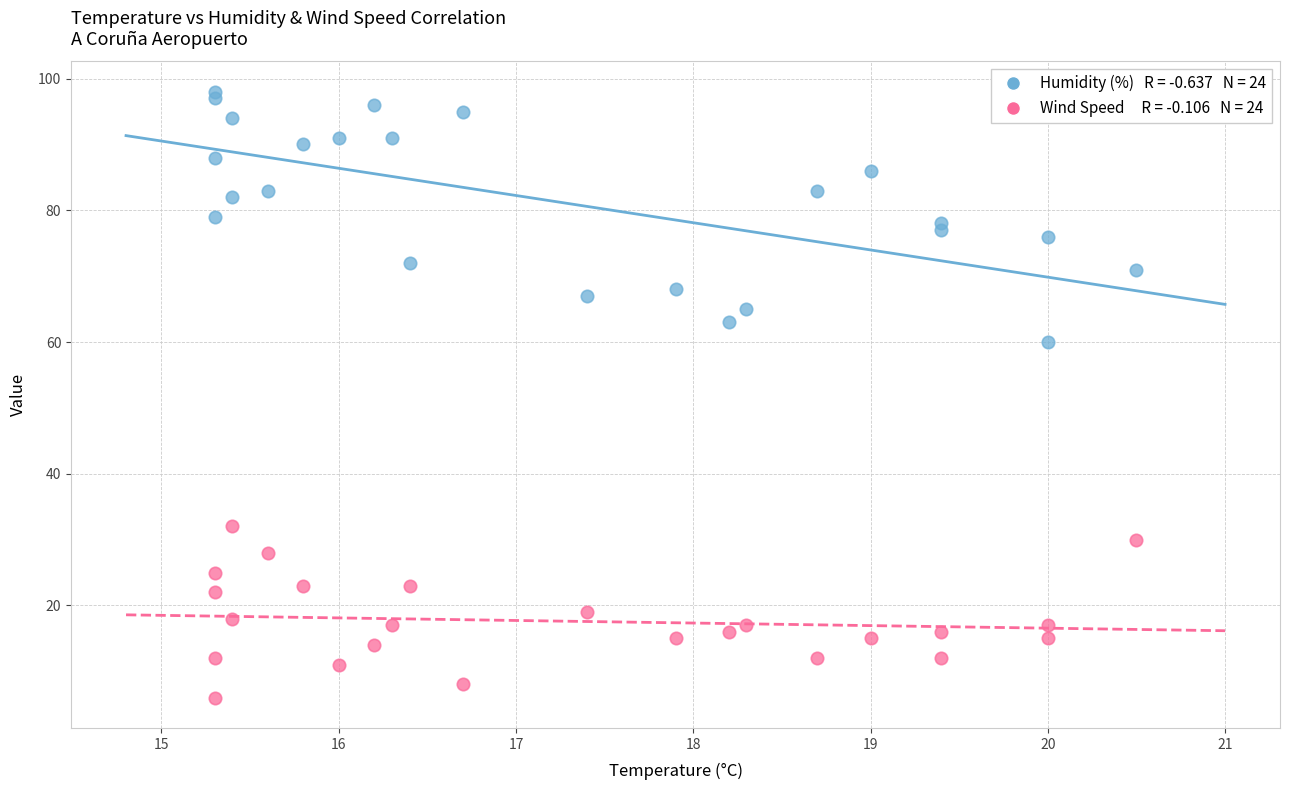

Across all series, what Y value is closest to 52?

60